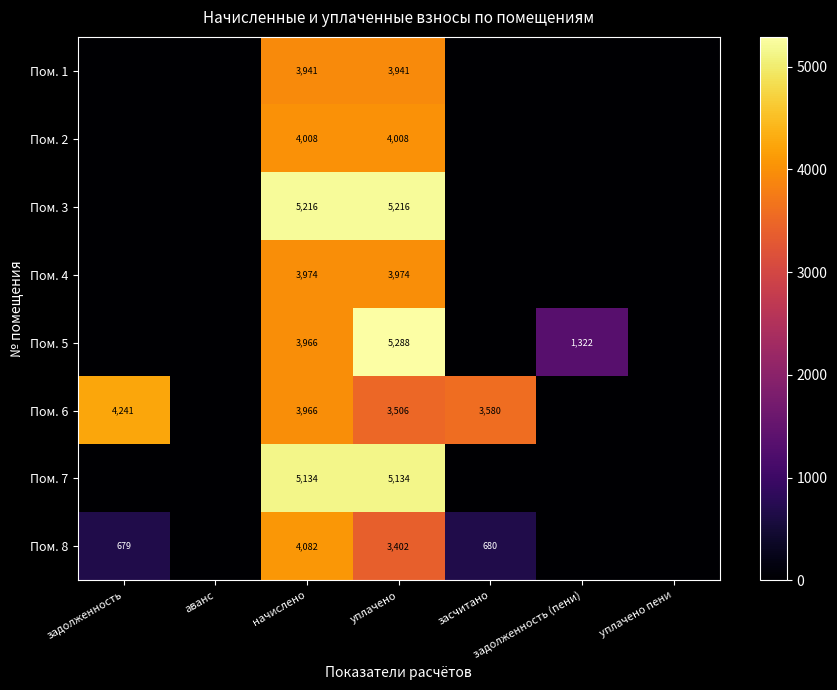

The Пом. 8 series shows 1210.4 at засчитано. True or false?

False